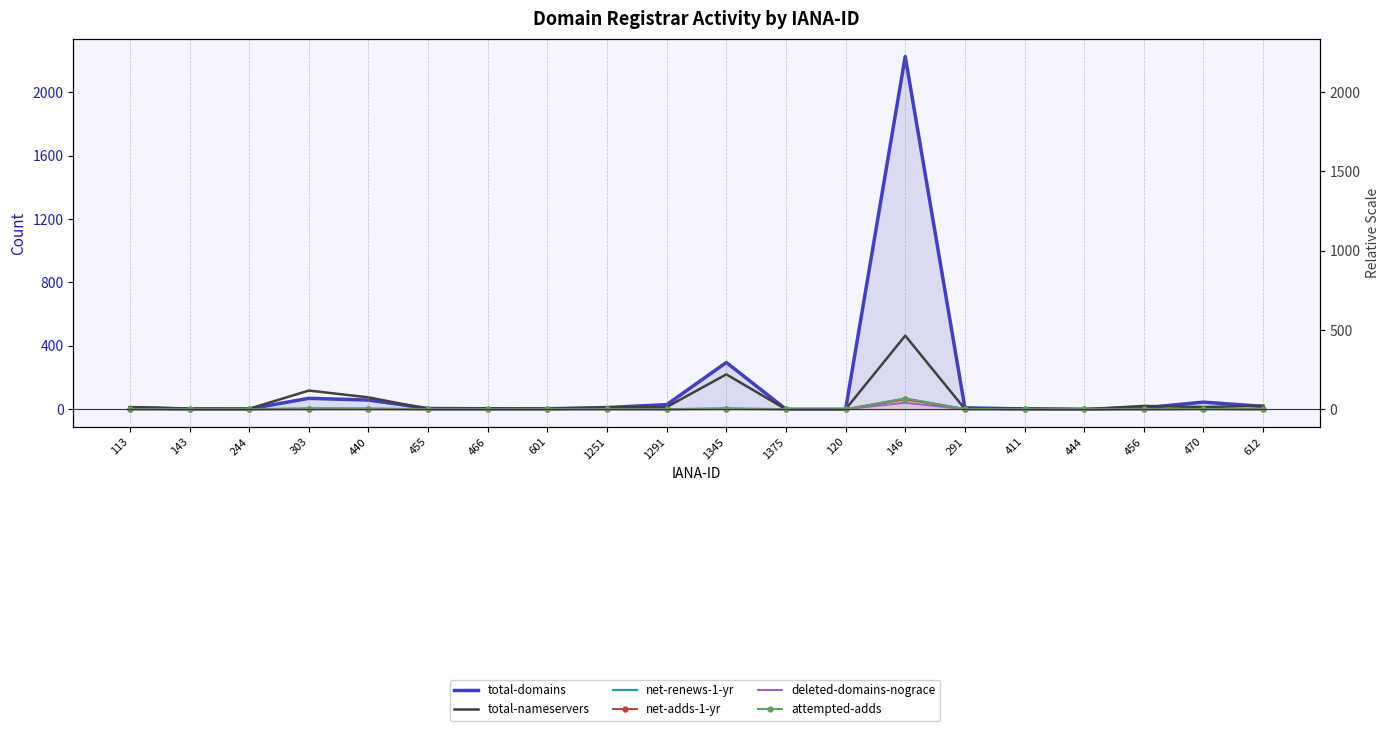

The attempted-adds series shows 27 at 455. True or false?

False